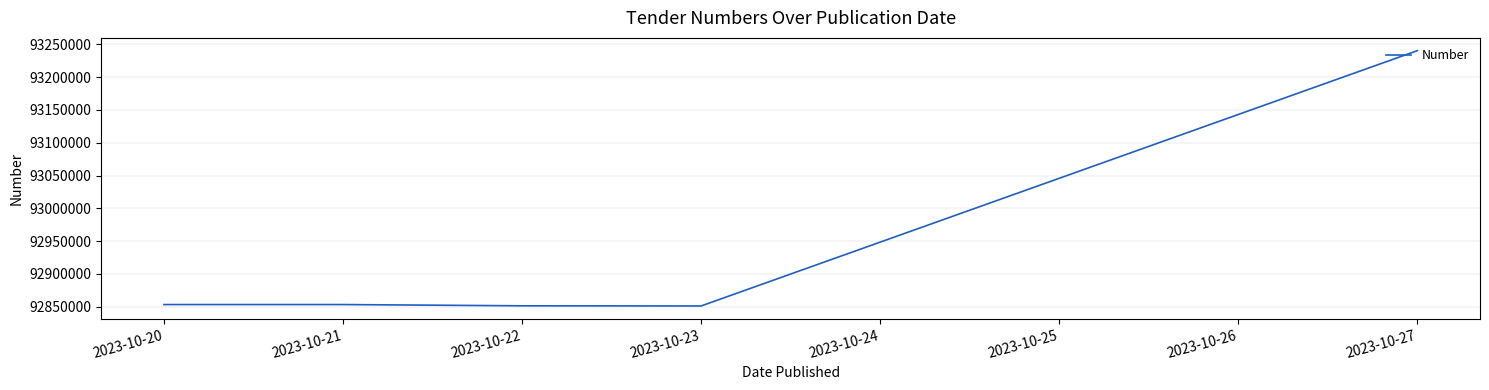

How many lines are shown in the chart?

1